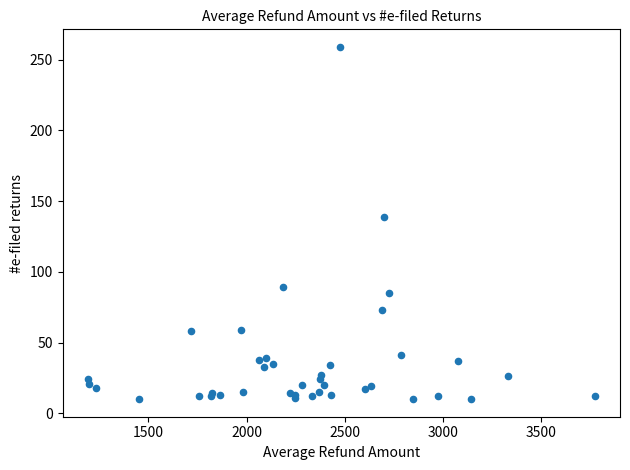

What Y value in the scatter plot is closest to 134?

139